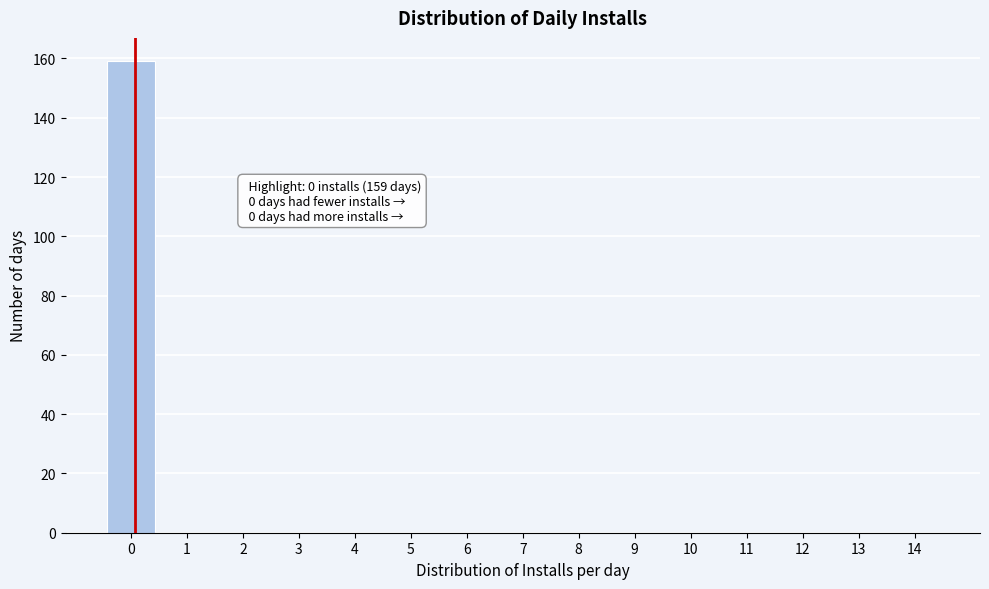

Reading left to right, list all the values displayed in this chart.

0=159	1=0	2=0	3=0	4=0	5=0	6=0	7=0	8=0	9=0	10=0	11=0	12=0	13=0	14=0